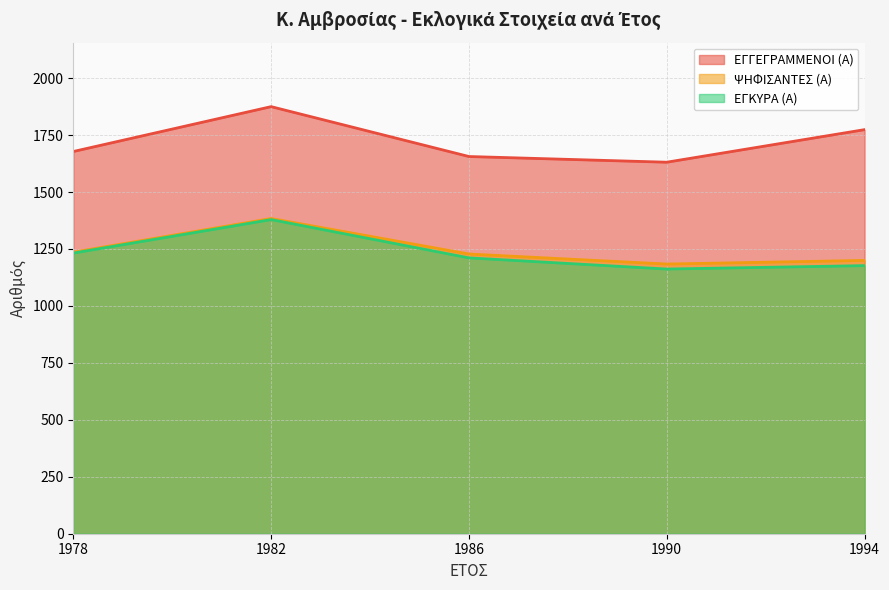

Between 1990 and 1986, which is larger?

1986